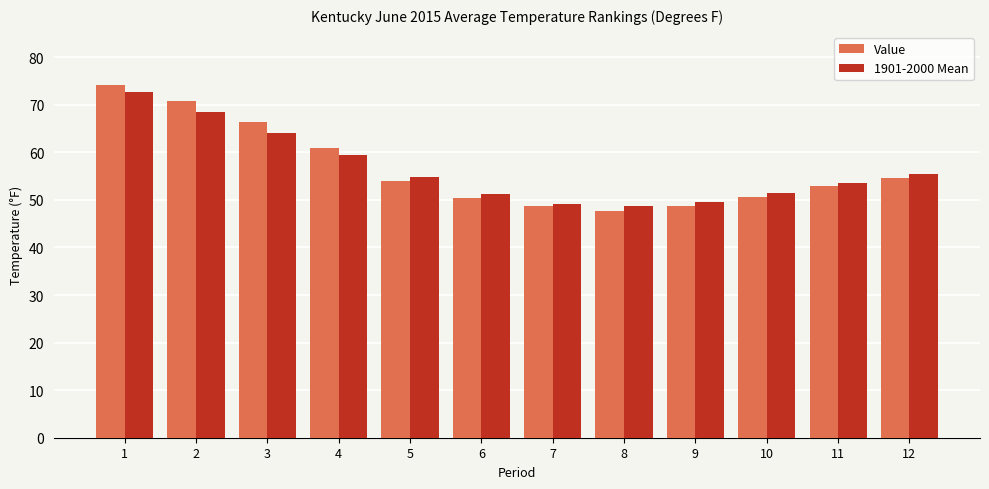

At which category is the sum across all series the highest?

1